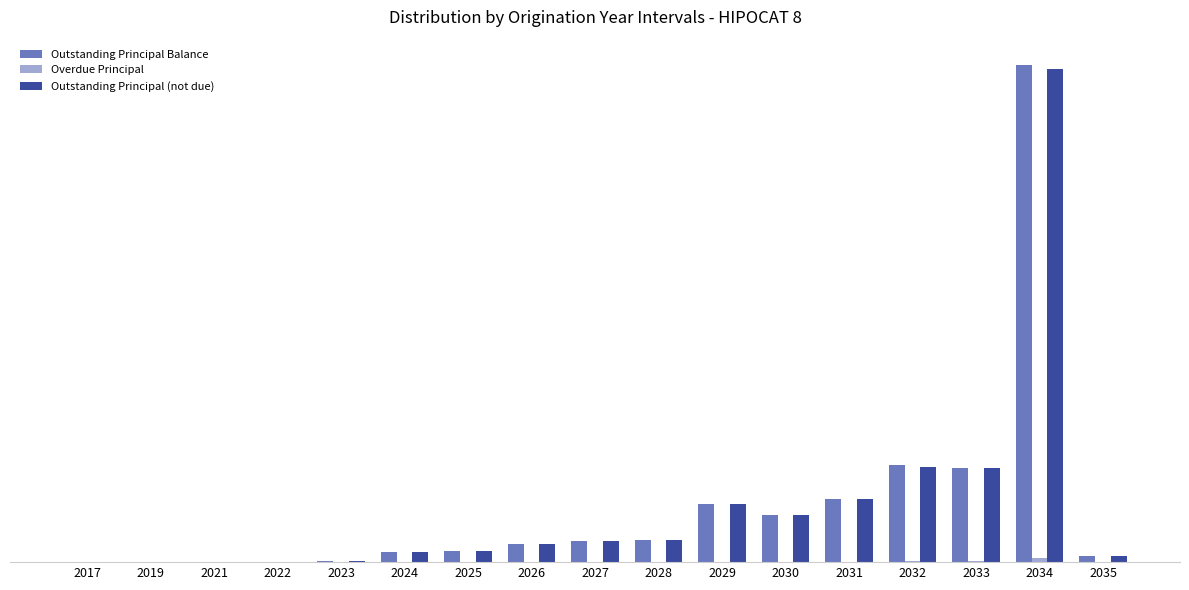

Does the chart contain stacked bars?

No